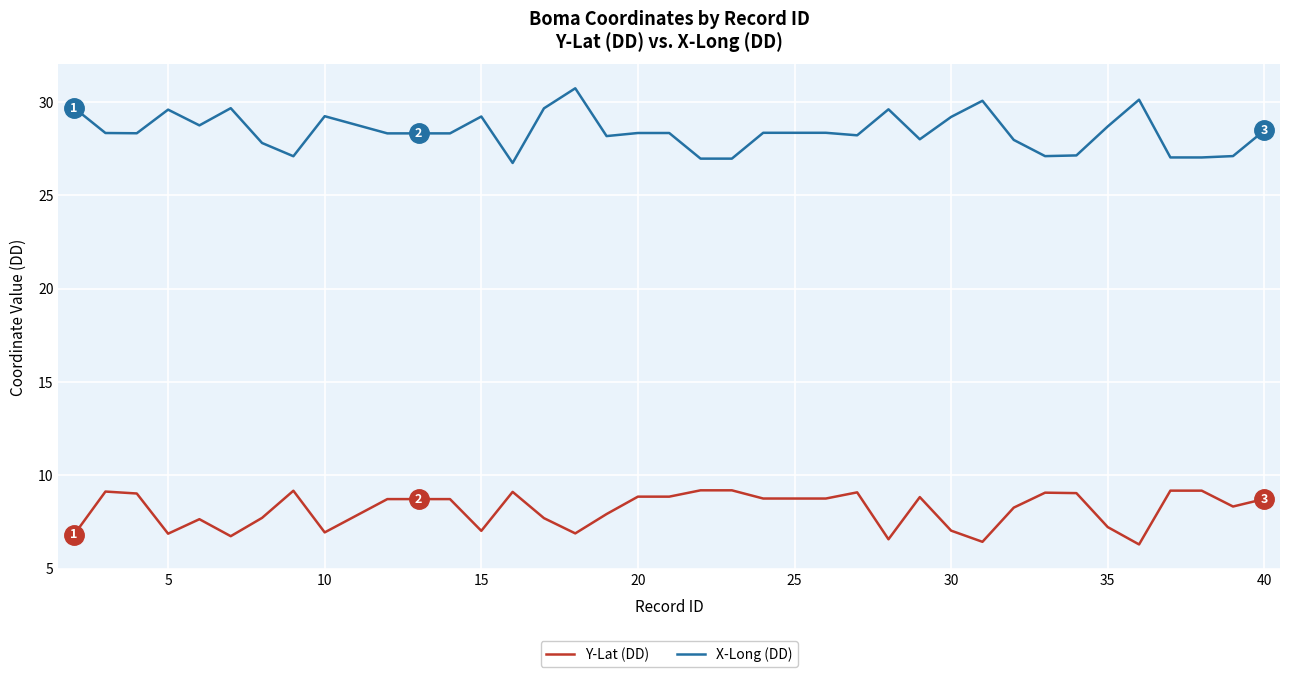

What are all the series names shown in the legend?

Y-Lat (DD), X-Long (DD)